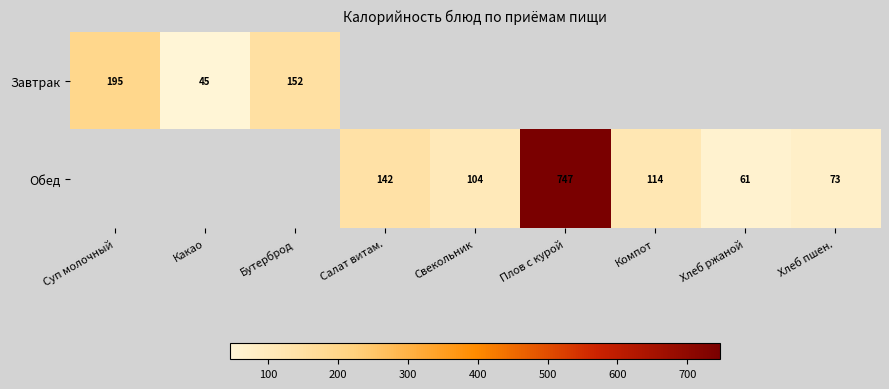

The Завтрак series shows 59.9 at Суп молочный. True or false?

False